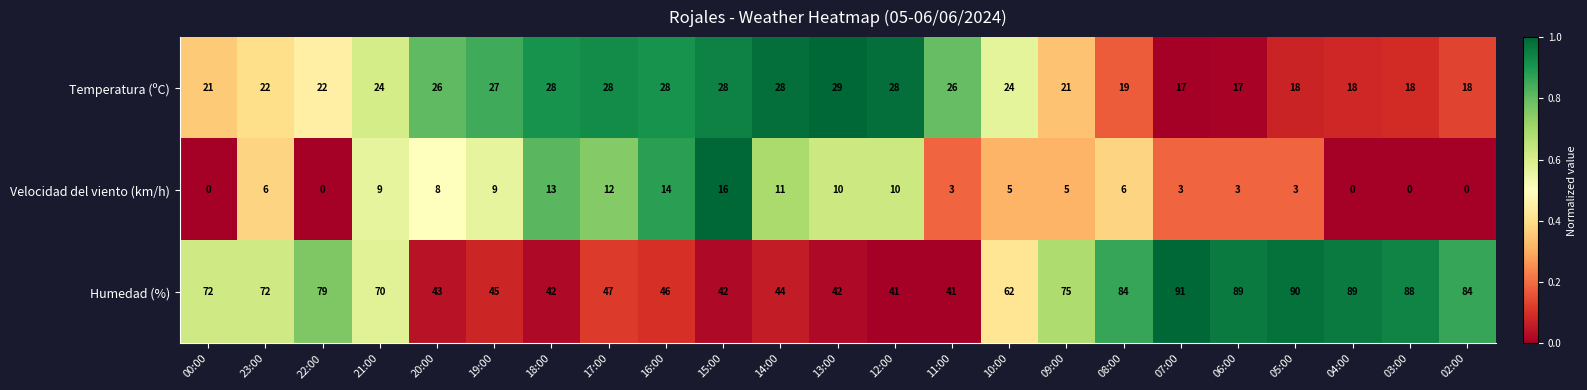

Which series has the largest range (max minus min)?

Humedad (%)